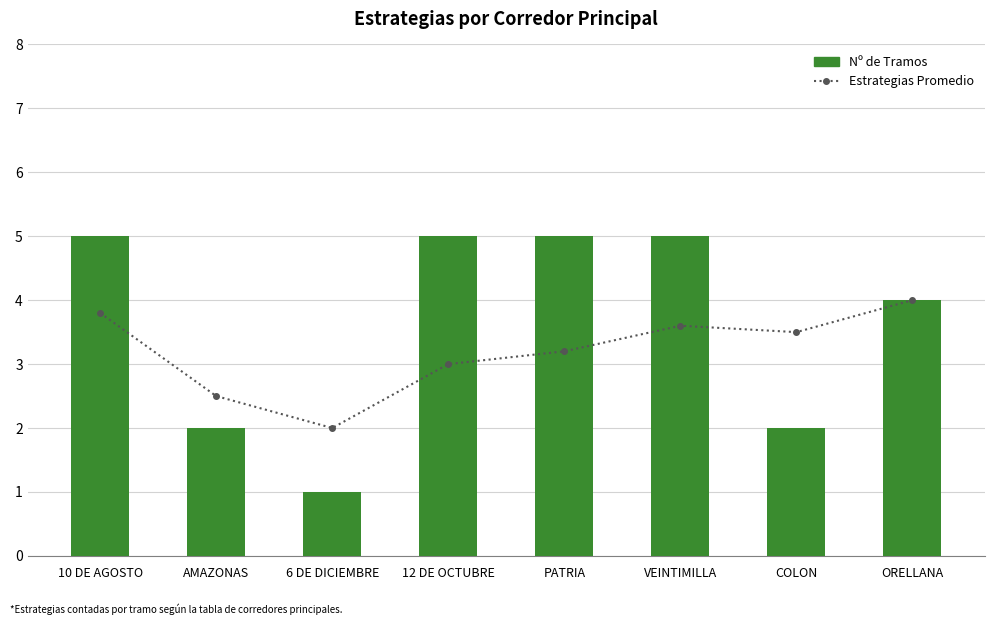

Count the number of categories in the chart.

8